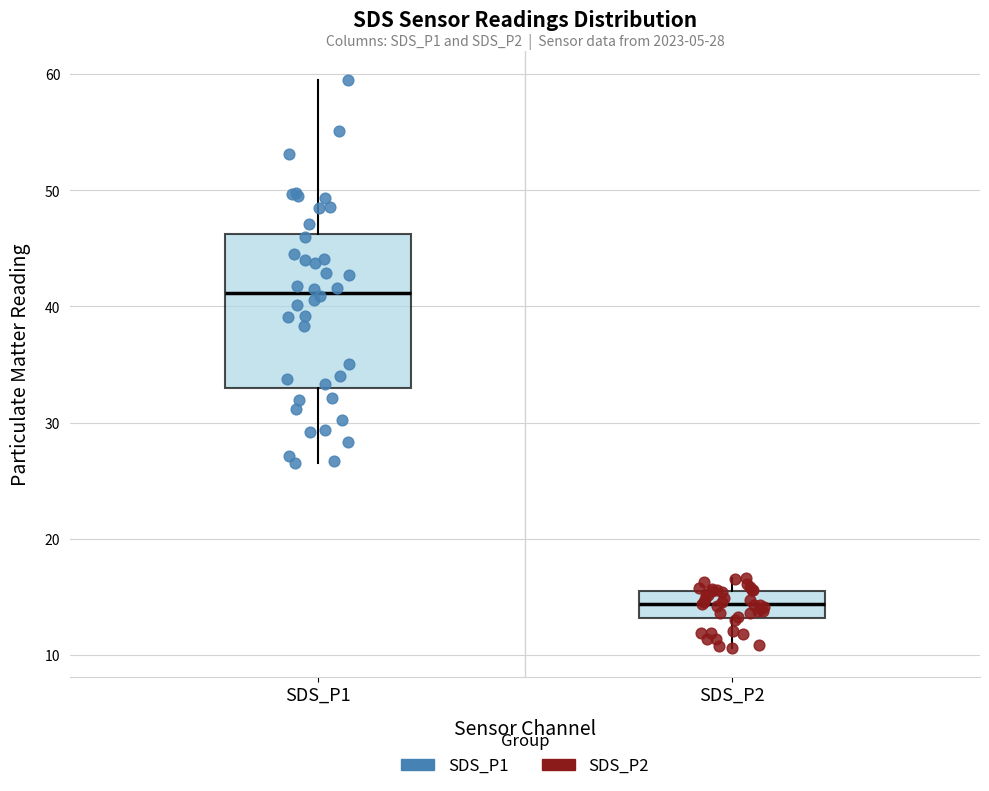

Which box has the lowest median line?

SDS_P2